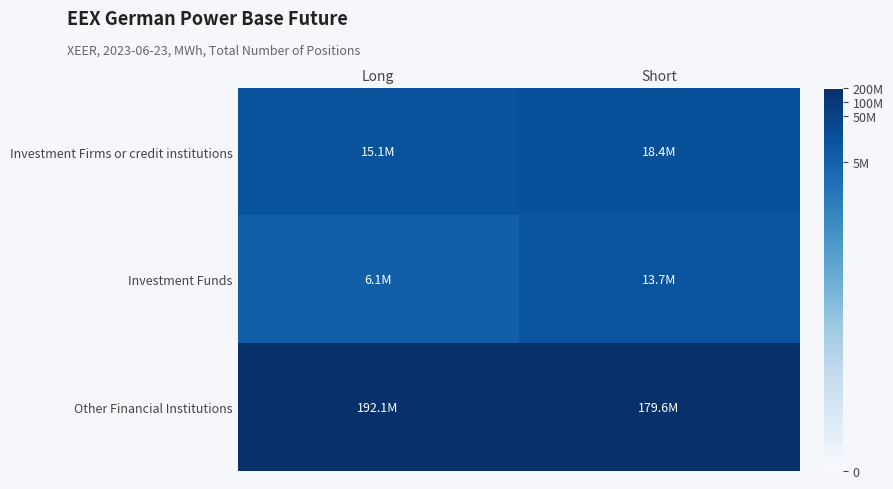

Which series has the largest total across all categories?

Other Financial Institutions